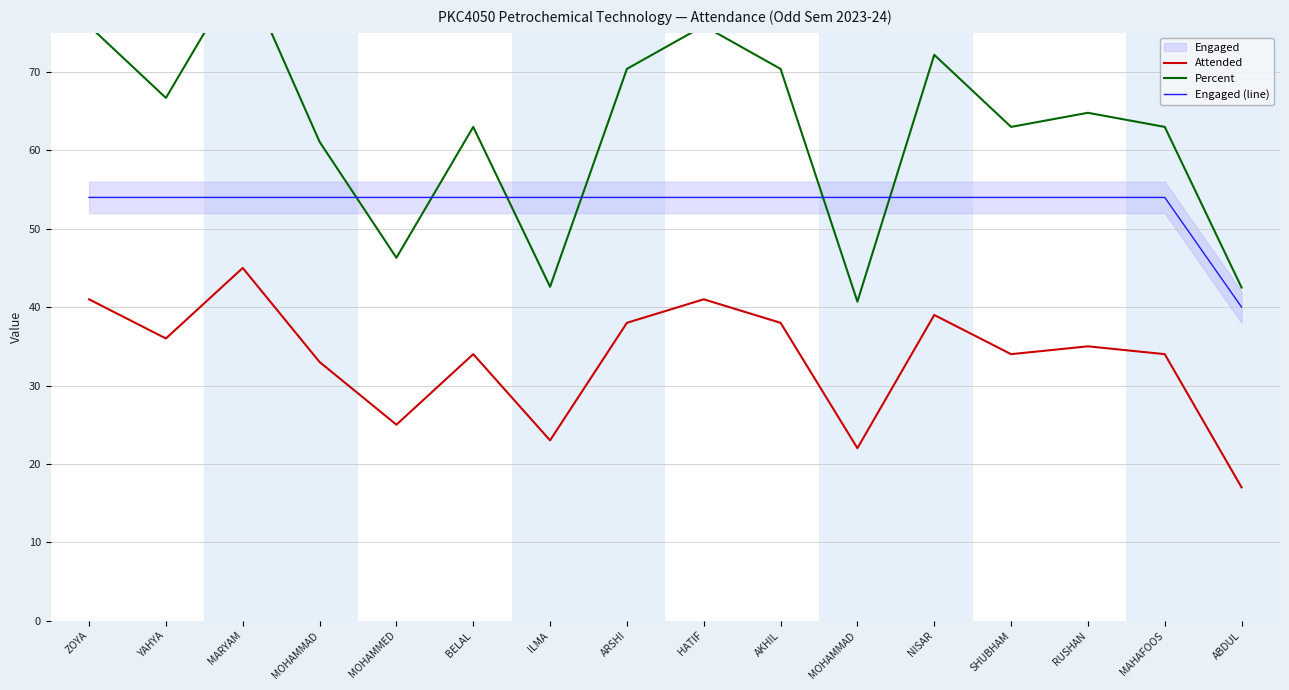

What is the lowest value of the Engaged (line) series?

40